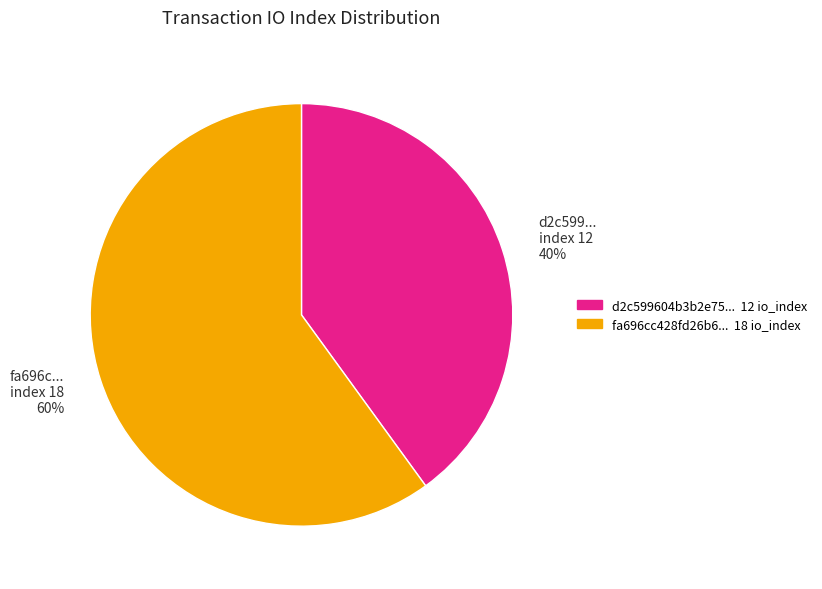

Is it true that d2c599... index 12 is 40% of the pie?

True